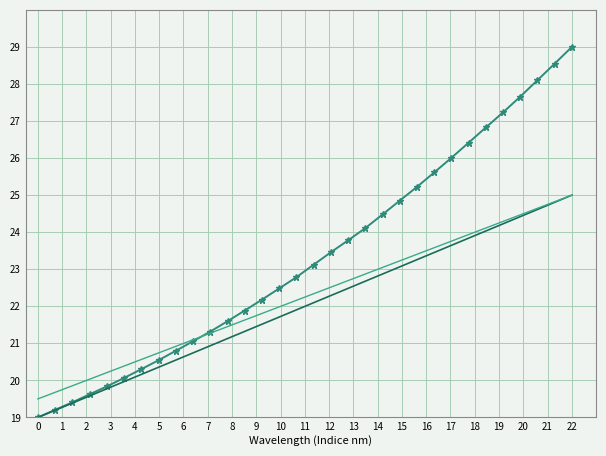

What is the maximum value shown in the chart?

29.0